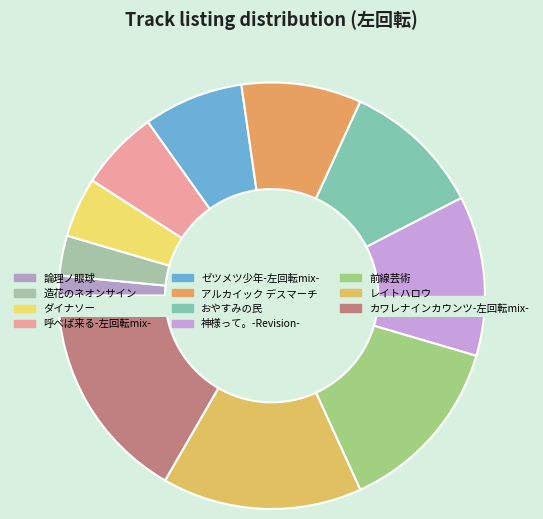

What percentage is the ダイナソー slice, to the nearest percent?

5%